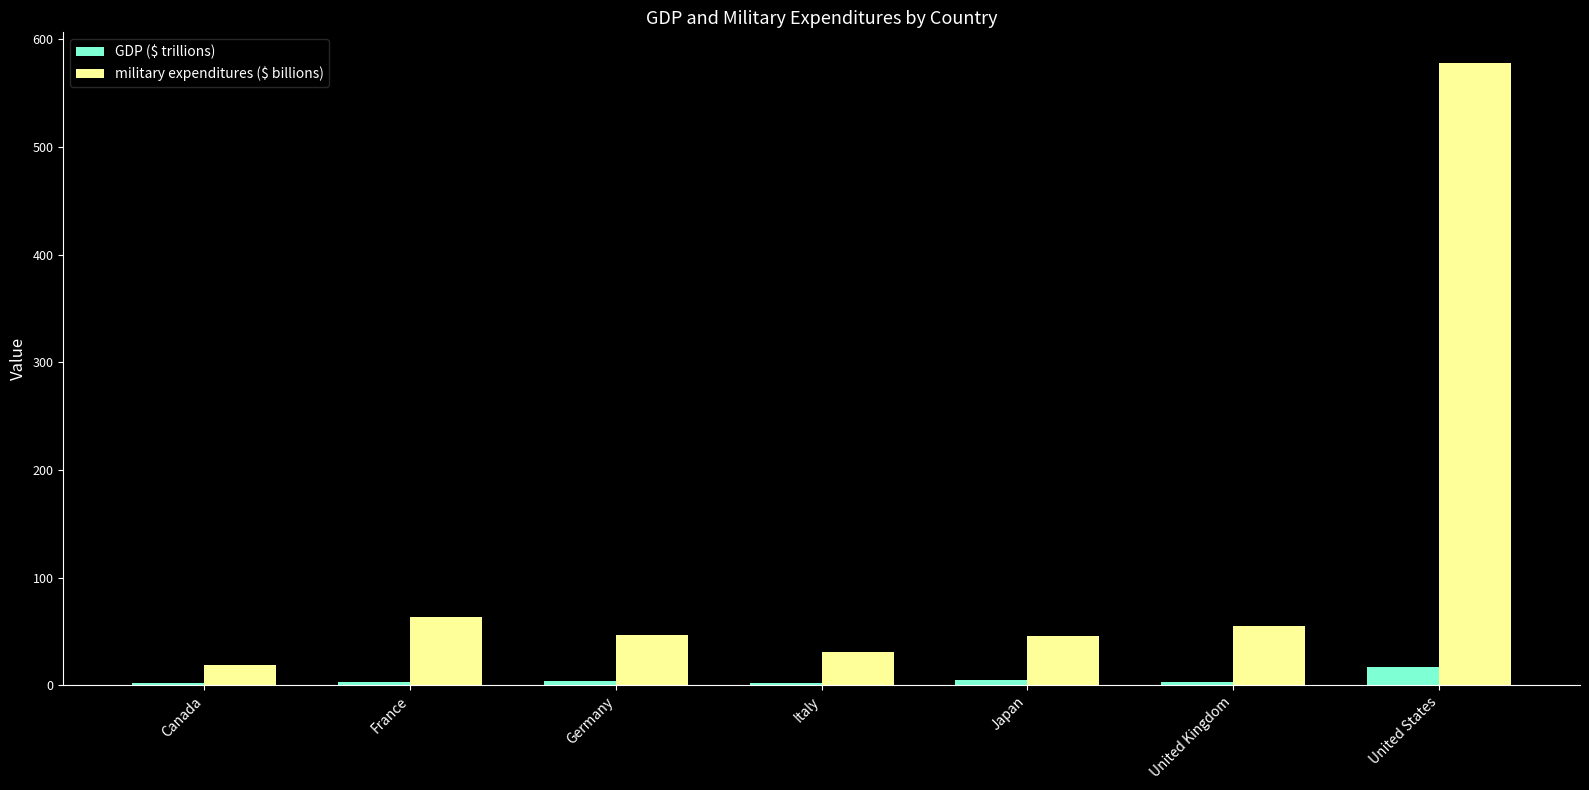

What are all the series names shown in the legend?

GDP ($ trillions), military expenditures ($ billions)